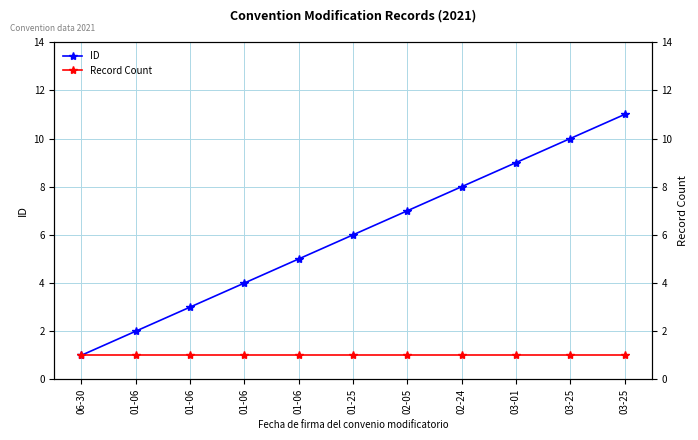

Count the number of data series in this chart.

2